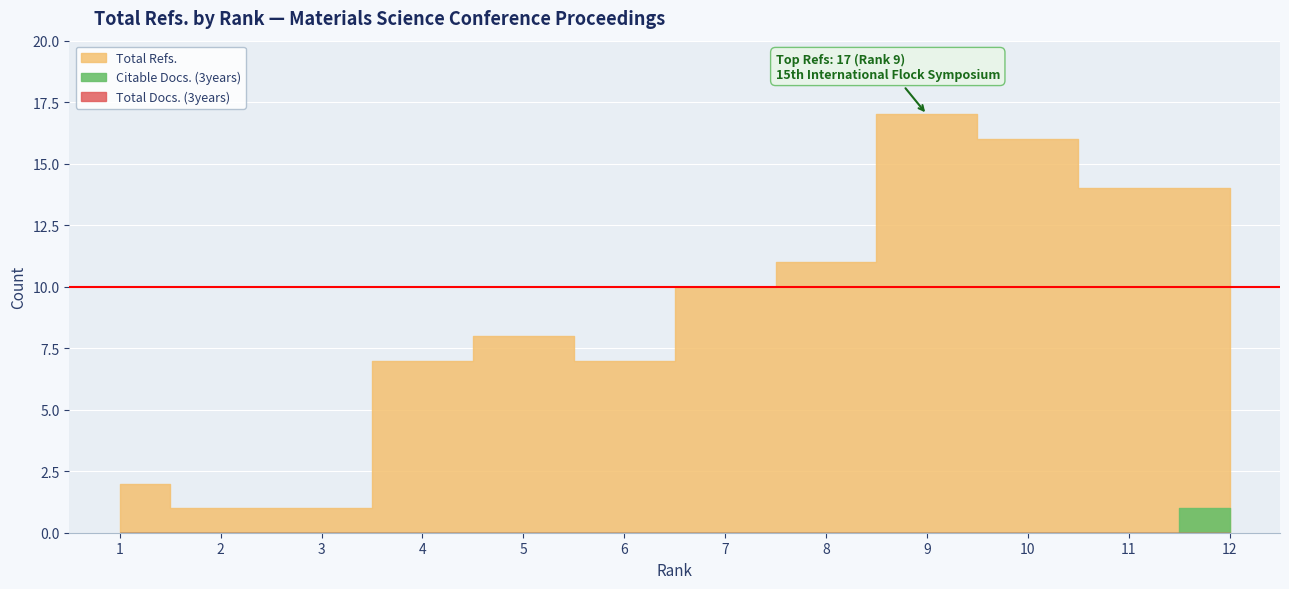

At which category is the sum across all series the highest?

9